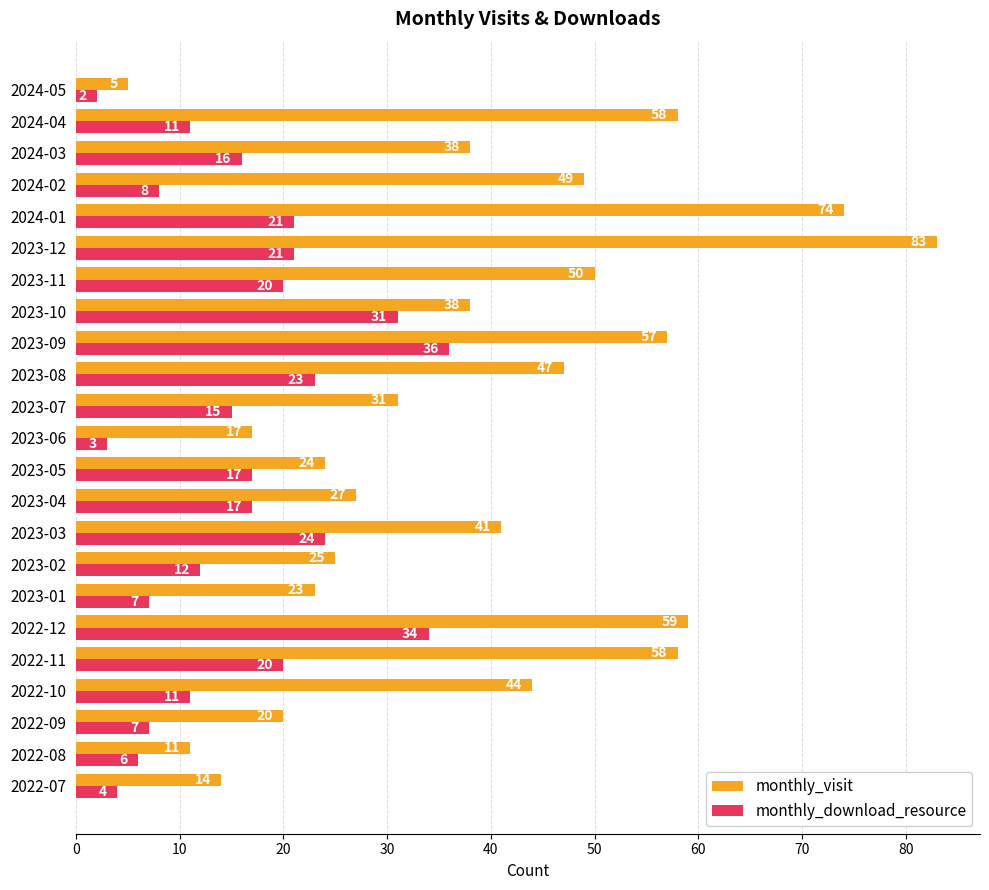

Where is monthly_visit nearest to the value 44?

2022-10